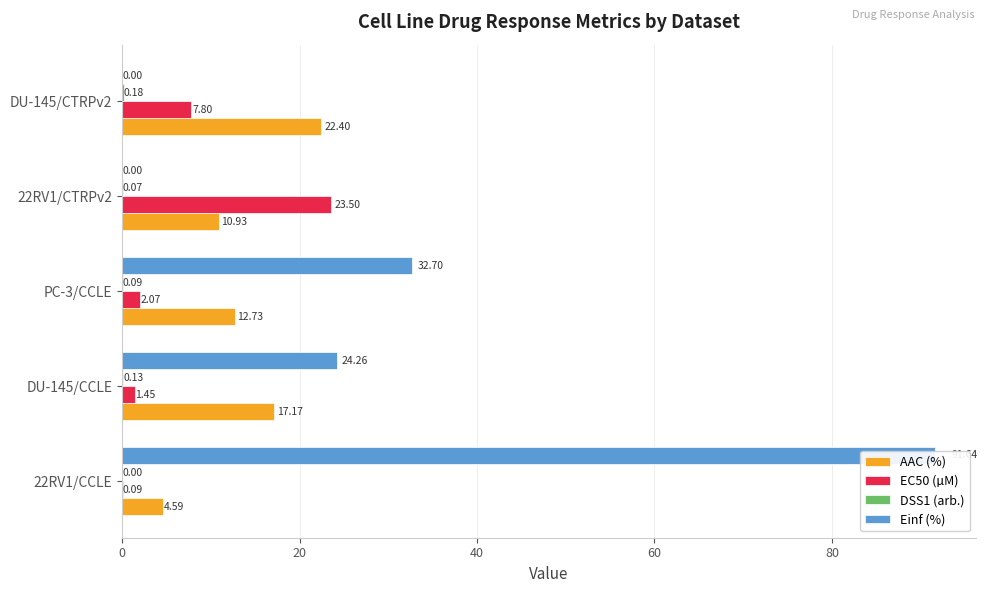

Which series has the largest range (max minus min)?

Einf (%)